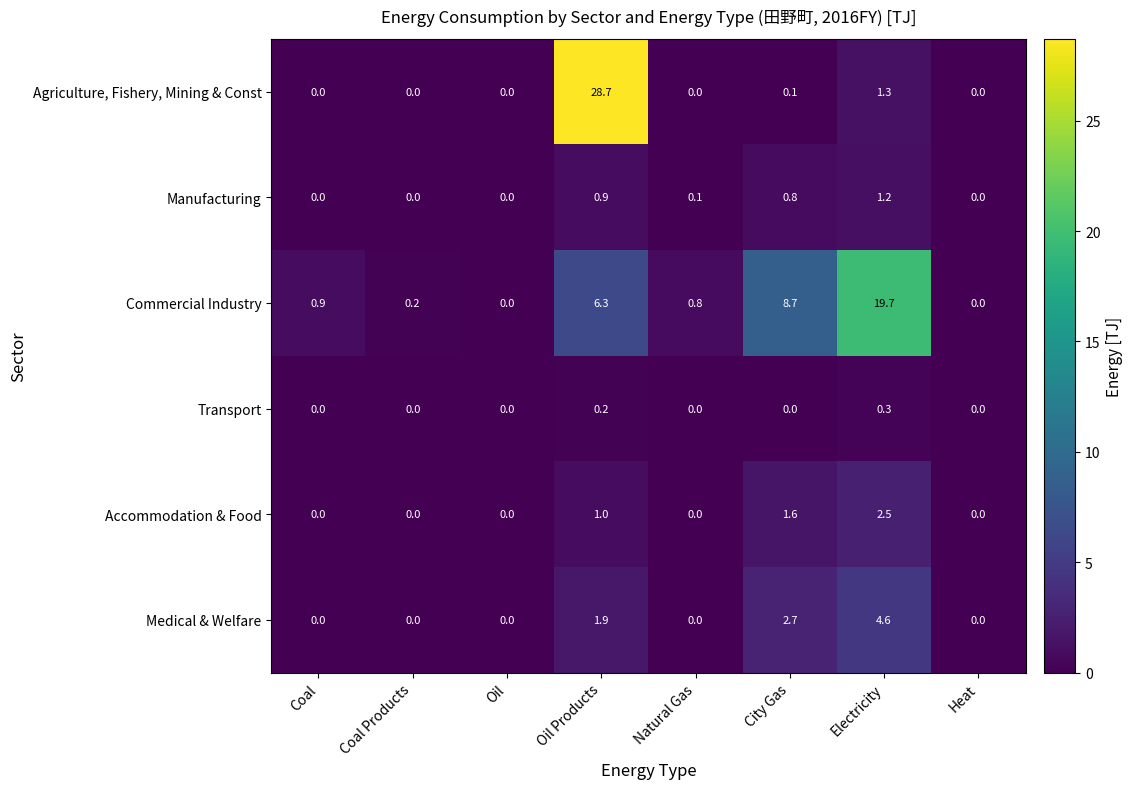

Where is Medical & Welfare nearest to the value 2?

Oil Products